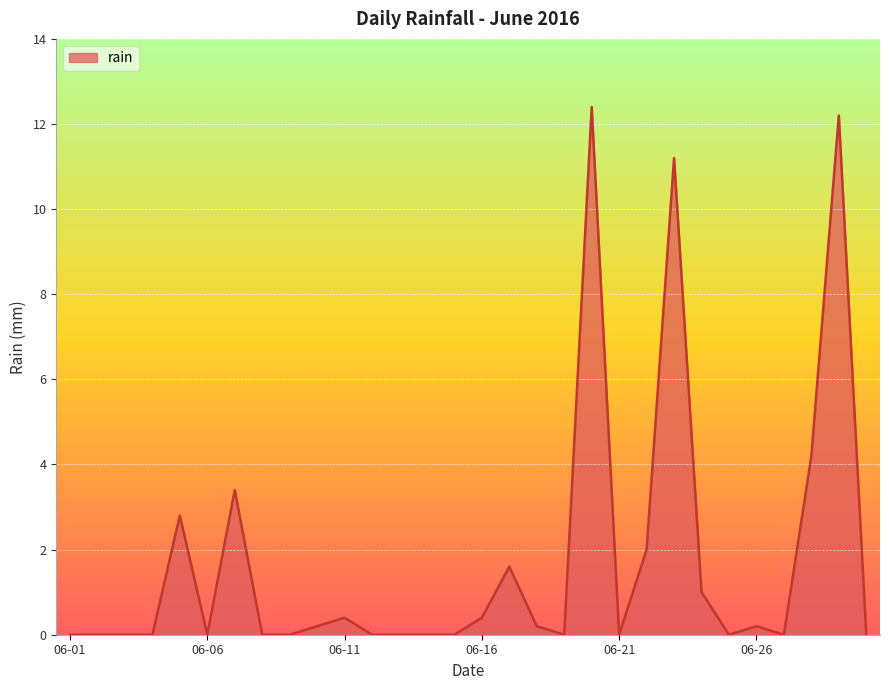

How many lines are shown in the chart?

1